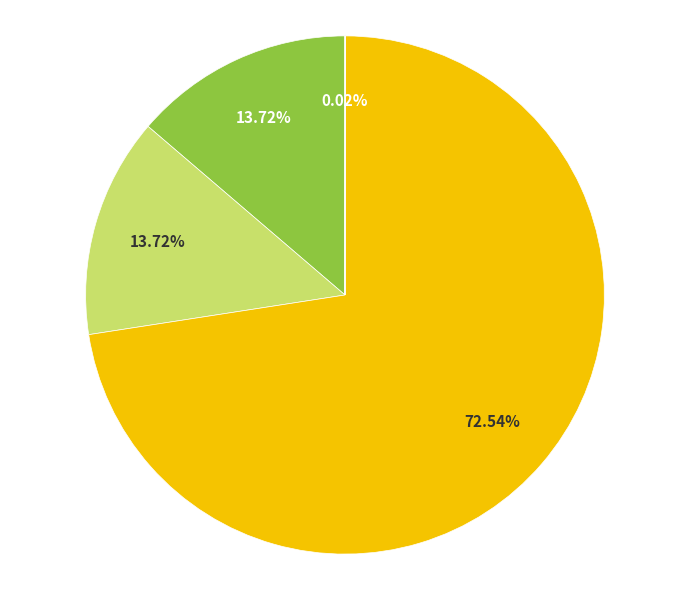

Is there a majority slice in this chart?

Yes